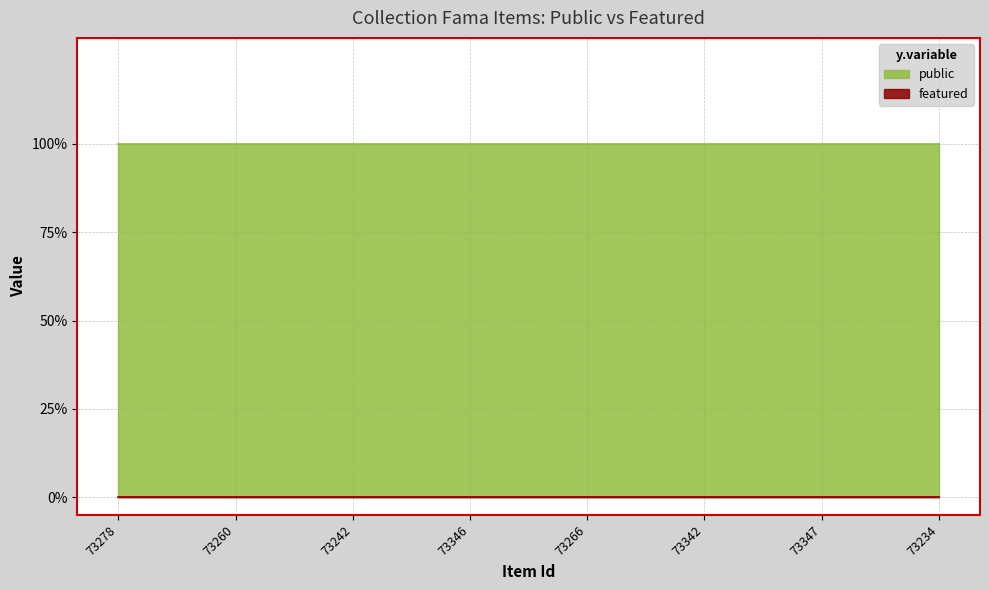

Rank the categories by featured value from lowest to highest.

73278, 73260, 73242, 73346, 73266, 73342, 73347, 73234